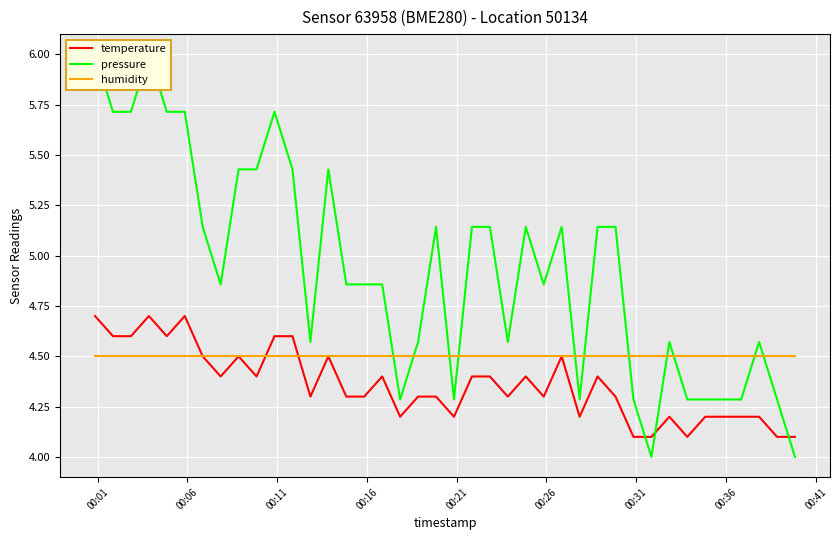

Which series has the largest total across all categories?

pressure